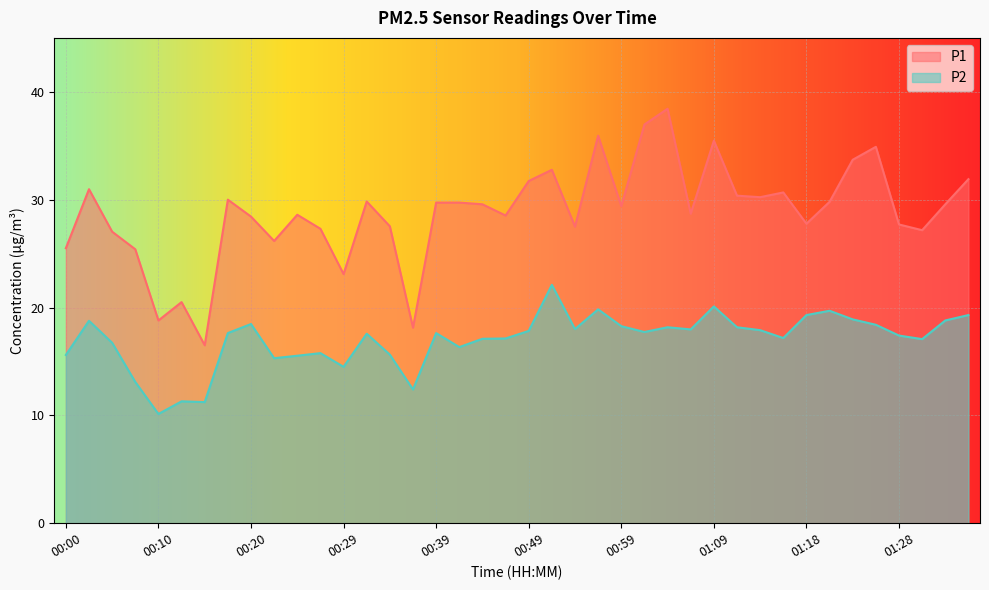

Reading left to right, transcribe all the data shown in this chart.

P1: 25.5	31.0	27.0	25.4	18.8	20.5	16.5	30.0	28.4	26.2	28.6	27.3	23.1	29.8	27.5	18.1	29.7	29.7	29.6	28.5	31.7	32.8	27.5	35.9	29.4	37.0	38.4	28.7	35.5	30.4	30.2	30.7	27.8	29.8	33.7	34.9	27.7	27.2	29.6	31.9
P2: 15.6	18.8	16.7	13.1	10.1	11.3	11.2	17.6	18.5	15.3	15.5	15.8	14.5	17.6	15.6	12.4	17.6	16.3	17.1	17.1	17.8	22.1	18.0	19.8	18.3	17.7	18.2	18.0	20.1	18.2	17.9	17.2	19.3	19.7	18.9	18.4	17.4	17.1	18.8	19.3